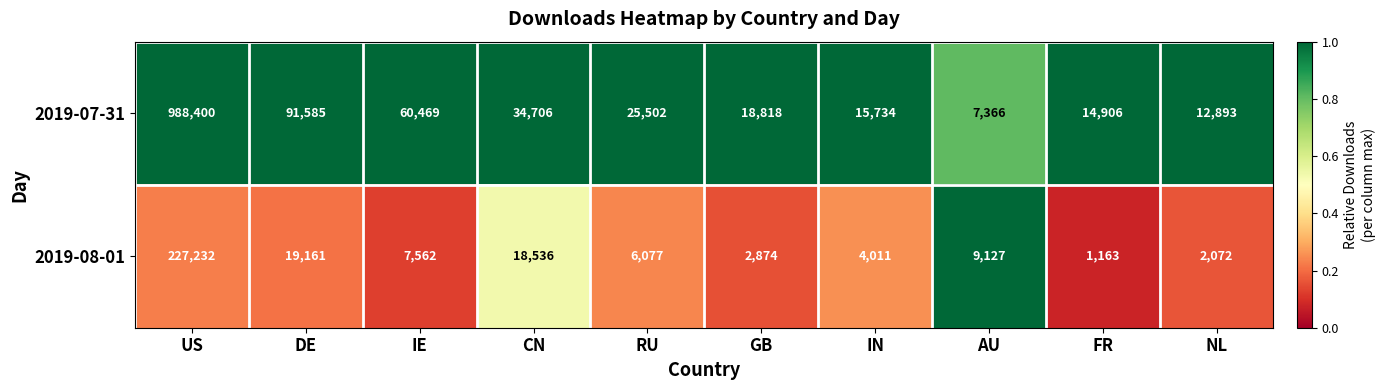

The 2019-07-31 series shows 91585 at DE. True or false?

True